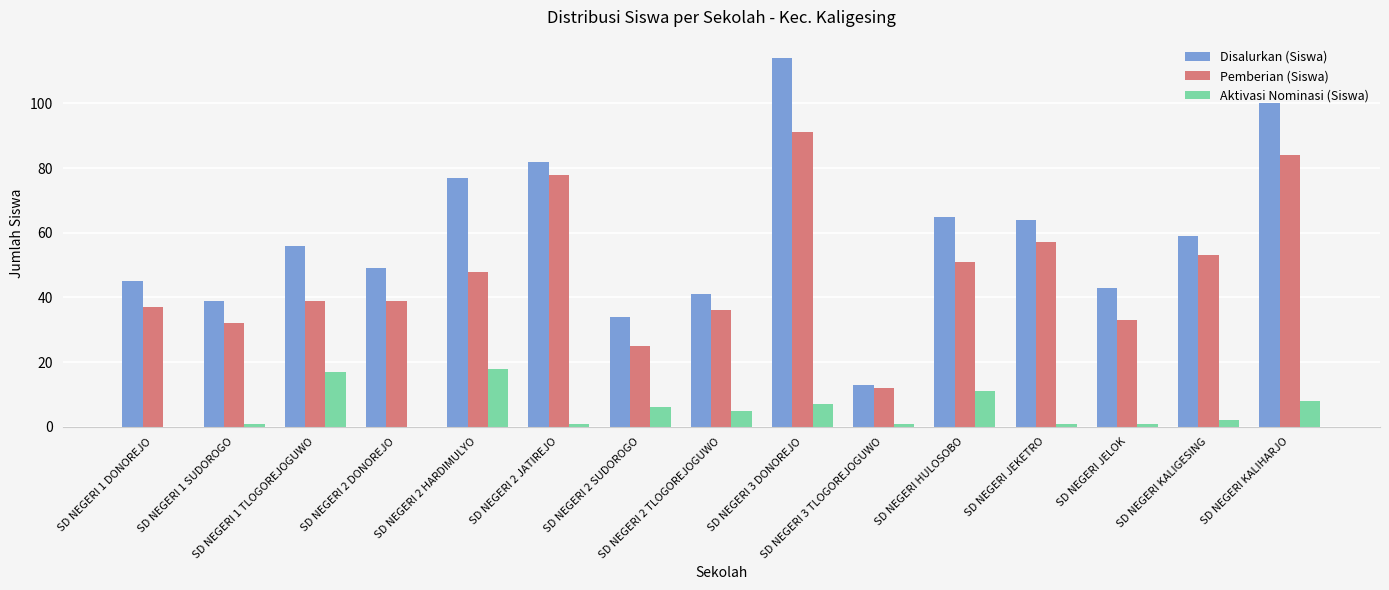

Which series has the largest range (max minus min)?

Disalurkan (Siswa)